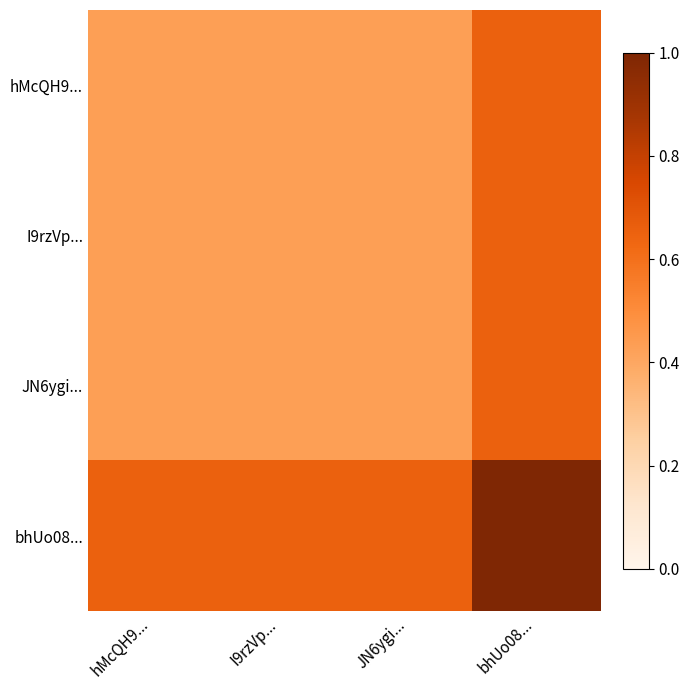

Which series has the largest total across all categories?

bhUo08...